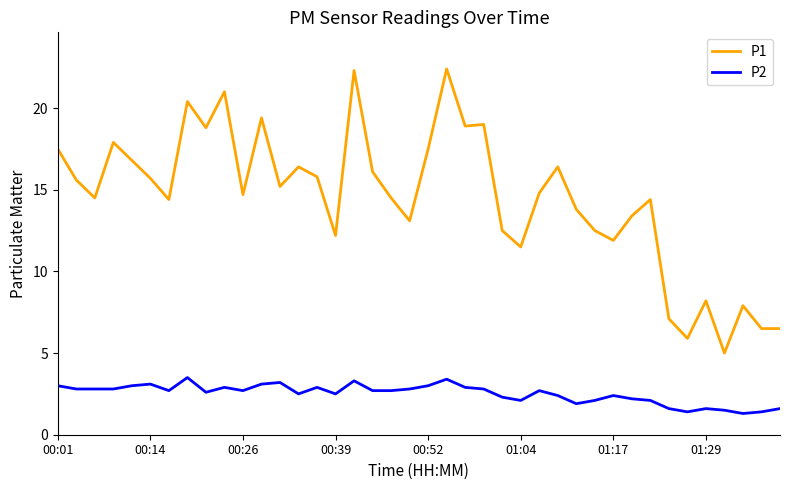

What is the maximum value for P1?

22.4